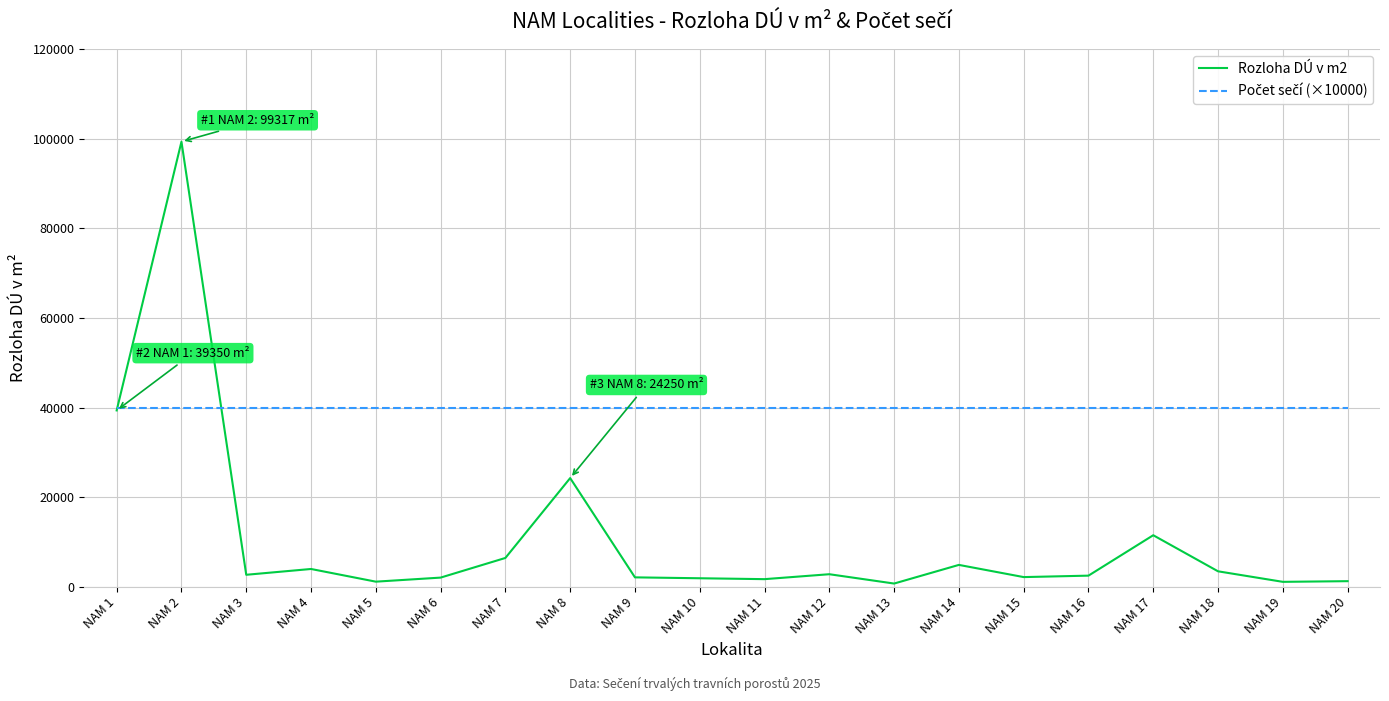

Count the number of data series in this chart.

2